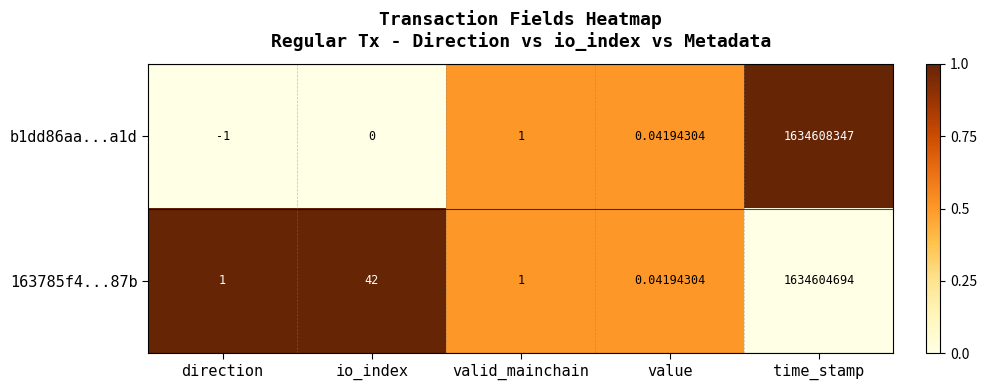

At time_stamp, list the series in order from smallest to largest.

163785f4...87b, b1dd86aa...a1d